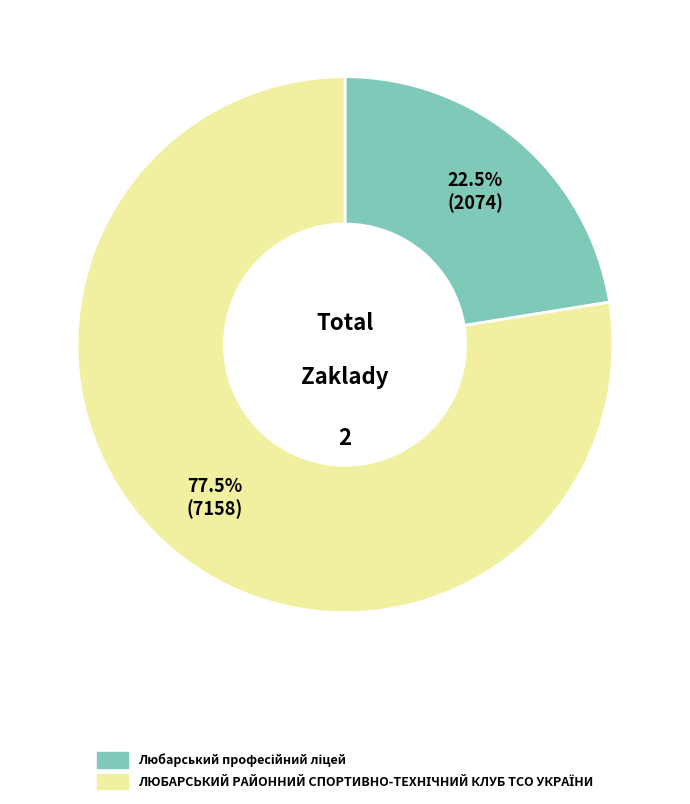

To the nearest percent, what is the average slice percentage?

50%